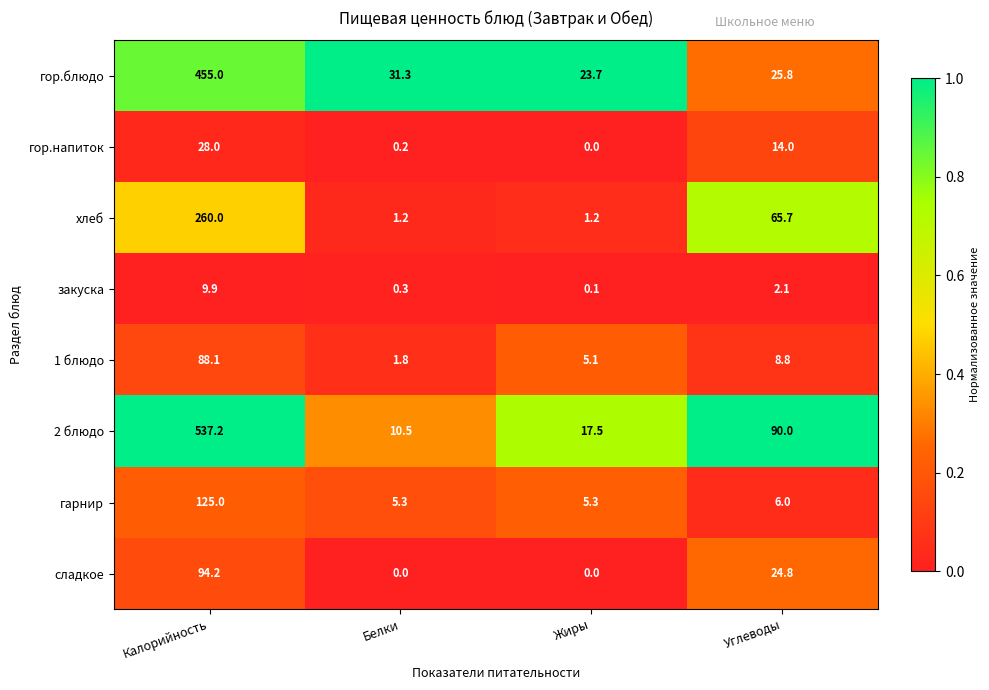

What is the minimum value for гор.блюдо?

23.7